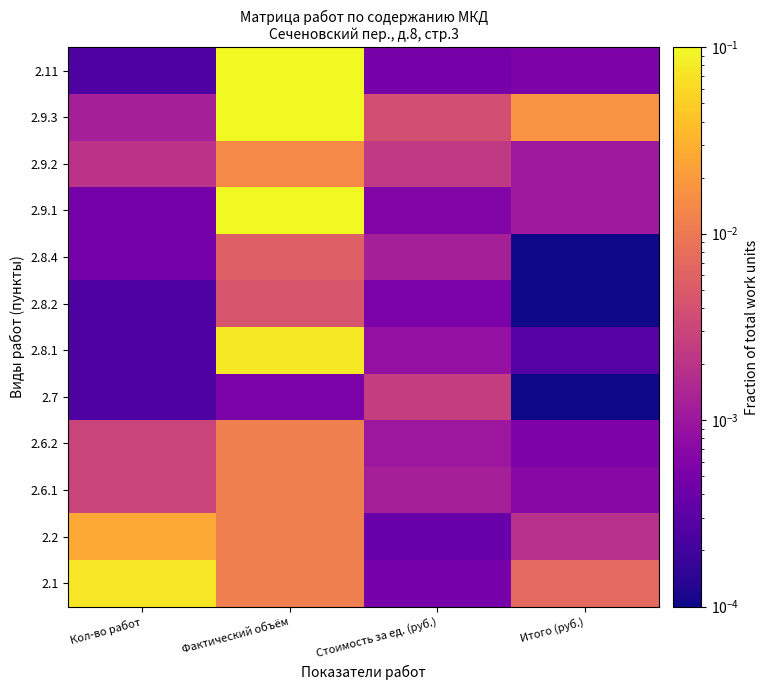

What is the total value across all series at Фактический объём?

0.8